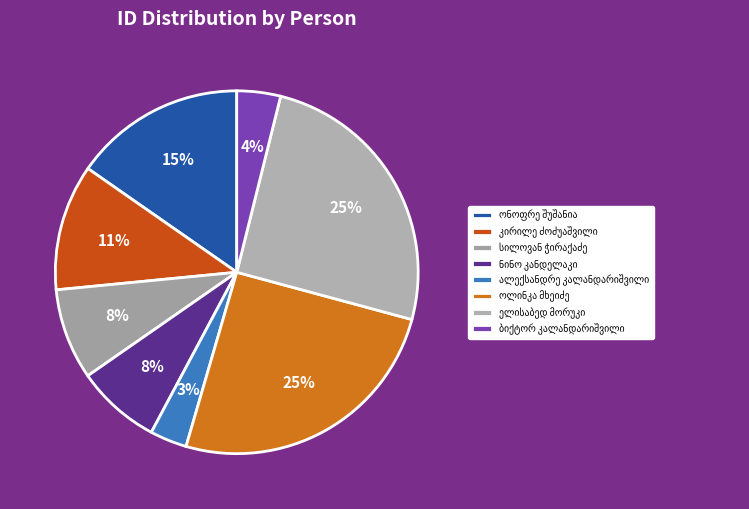

To the nearest percent, what is the average slice percentage?

12%